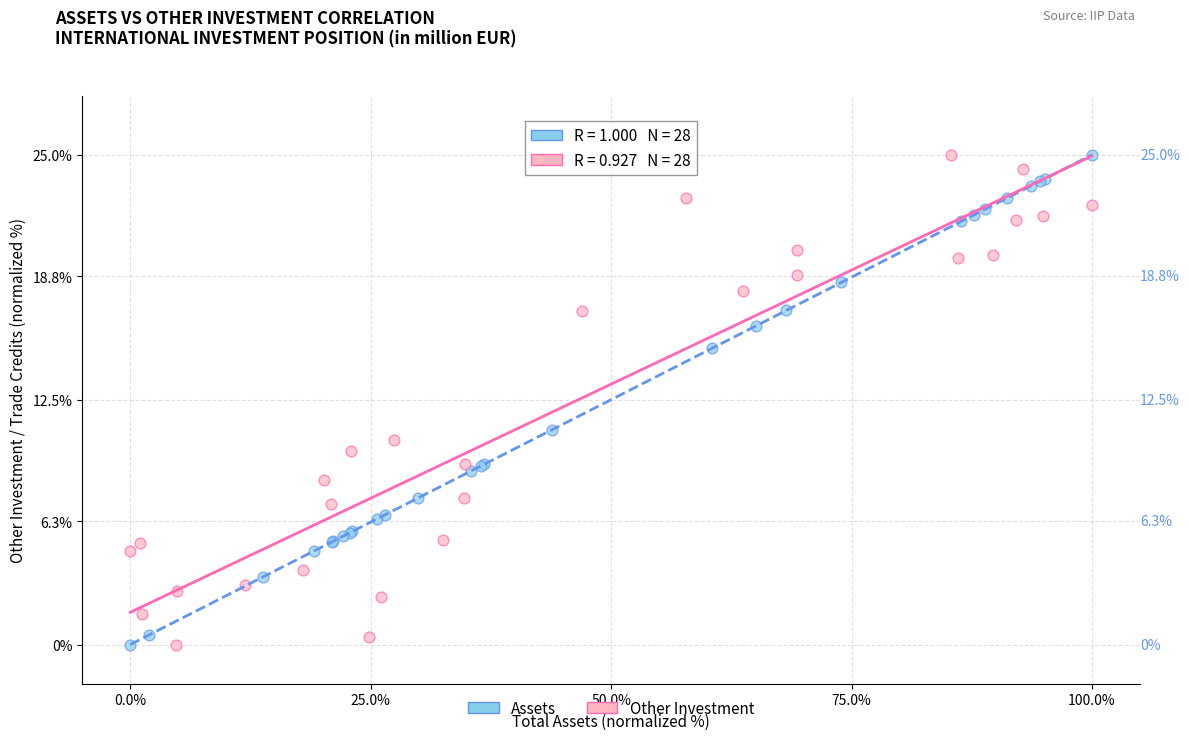

What are all the series names shown in the legend?

Assets, Other Investment